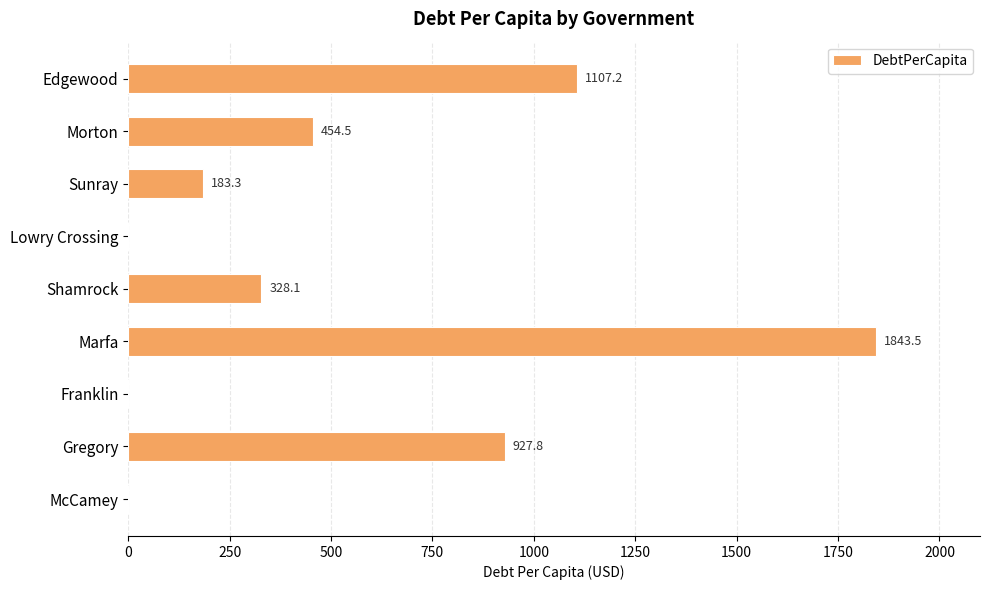

Reading bottom to top, extract all data points from this chart.

McCamey=0.0	Gregory=927.8	Franklin=0.0	Marfa=1843.5	Shamrock=328.1	Lowry Crossing=0.0	Sunray=183.3	Morton=454.5	Edgewood=1107.2